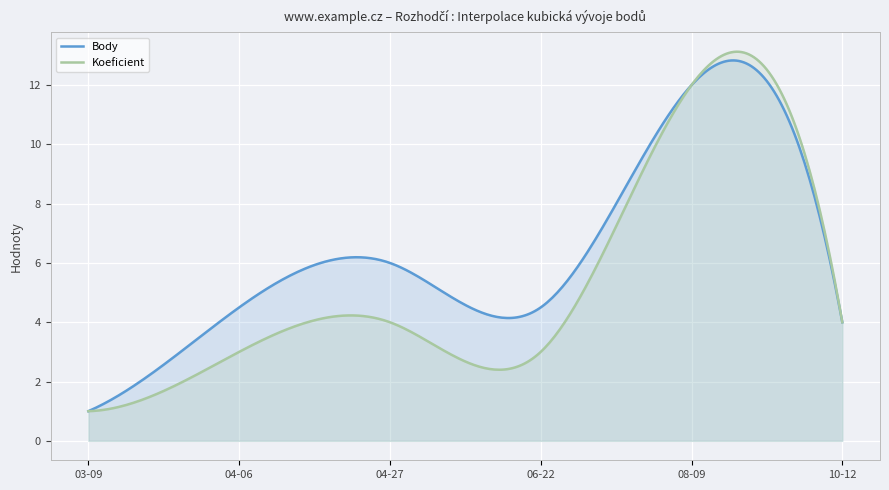

Between 2024-04-27 and 2024-08-09, which series saw the biggest shift?

Koeficient